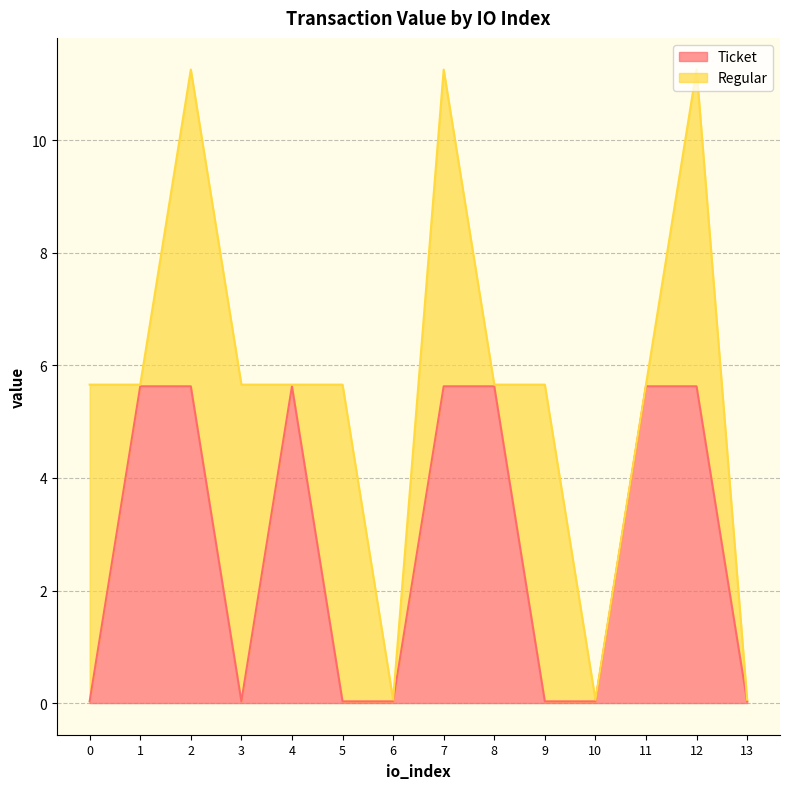

List the labels in order of value, smallest first.

0, 3, 5, 6, 9, 10, 13, 1, 2, 4, 7, 8, 11, 12